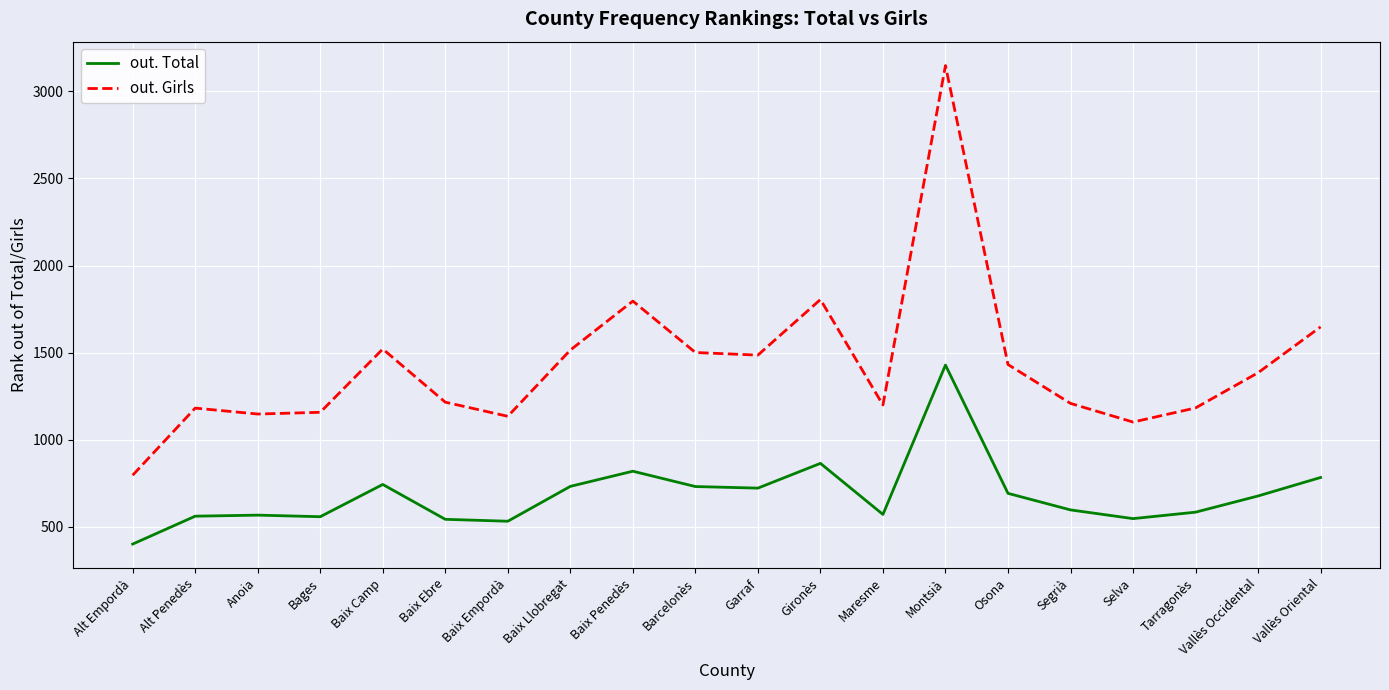

Is this an area chart (filled region under the line)?

No